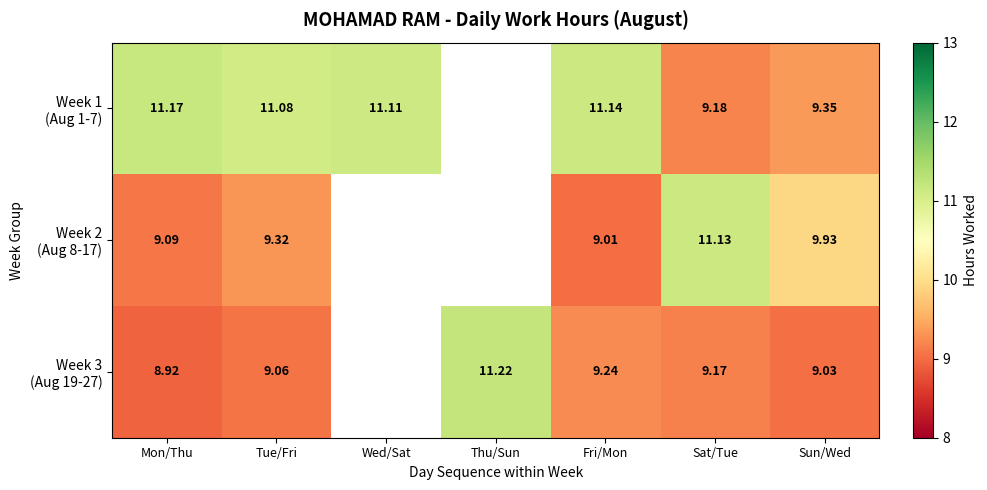

The value of Week 1 (Aug 1-7) at Wed/Sat is 15.0. True or false?

False